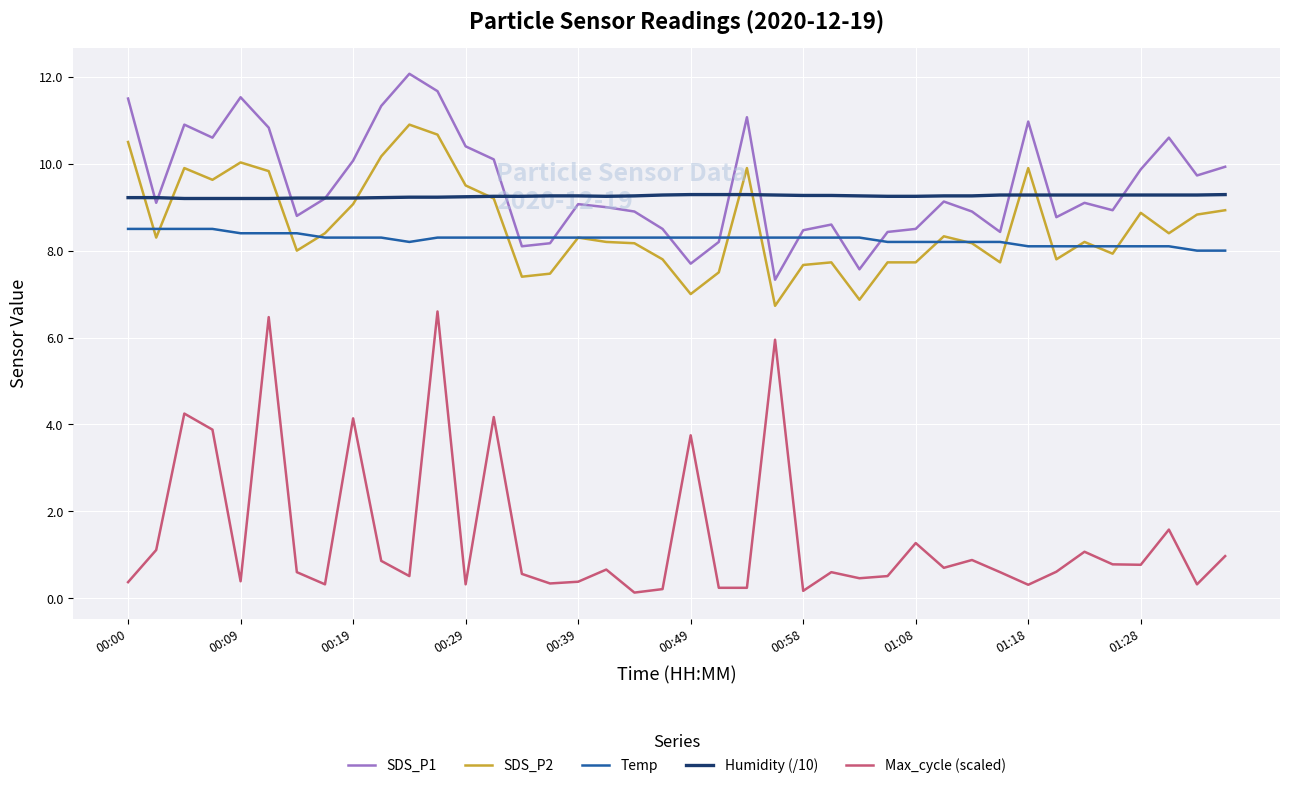

List the series in order of their peak value, highest first.

SDS_P1, SDS_P2, Humidity (/10), Temp, Max_cycle (scaled)